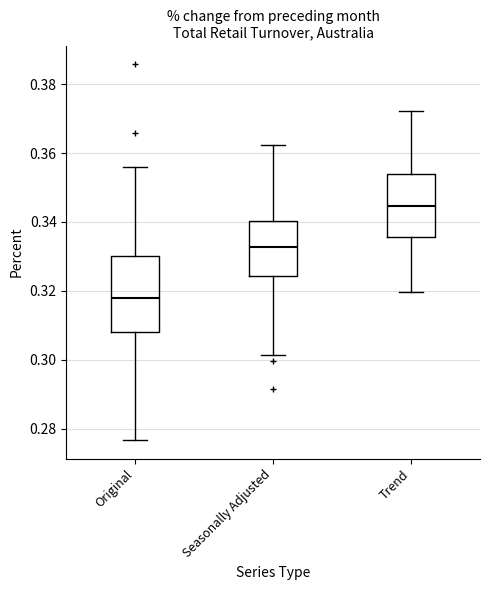

Where is the lower edge of the box for Original on the y-axis? The values are not printed on the chart, so give them approximately, as read against the axis.

0.308